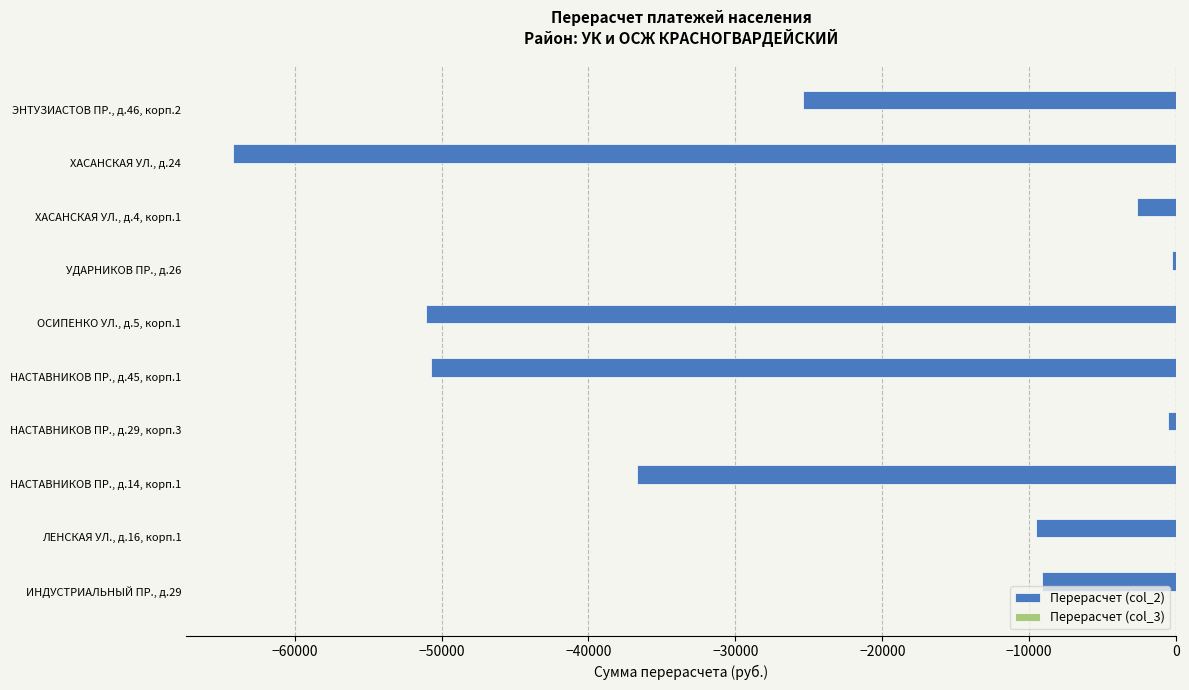

The value at НАСТАВНИКОВ ПР., д.45, корп.1 is -73579.7. True or false?

False